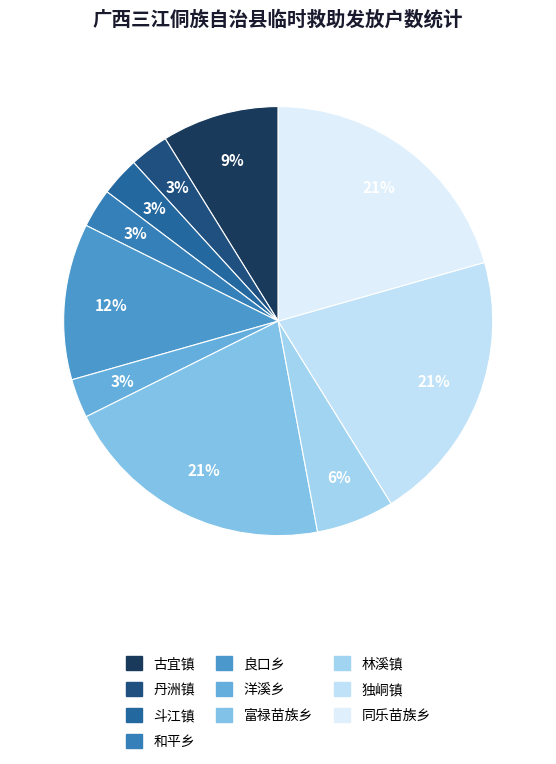

True or false: 富禄苗族乡 accounts for 21% of the total.

True